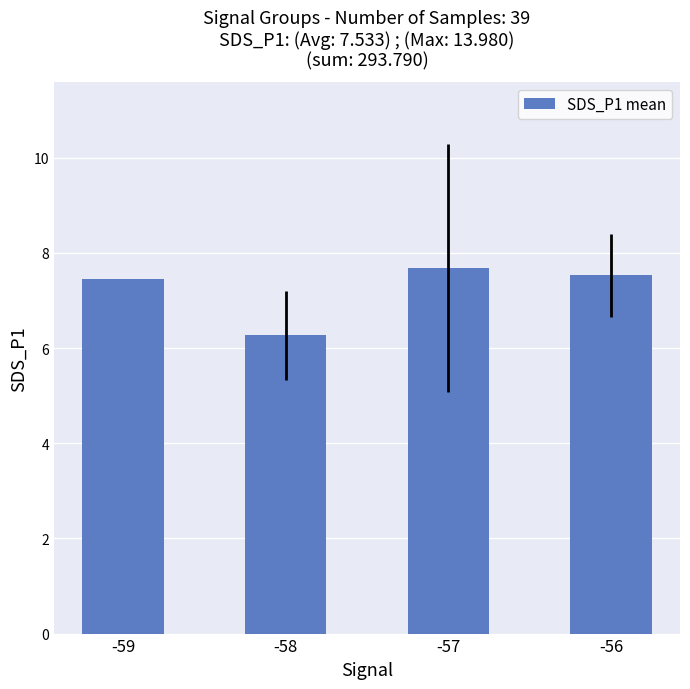

What is the change in value from -58 to -56?

+1.3